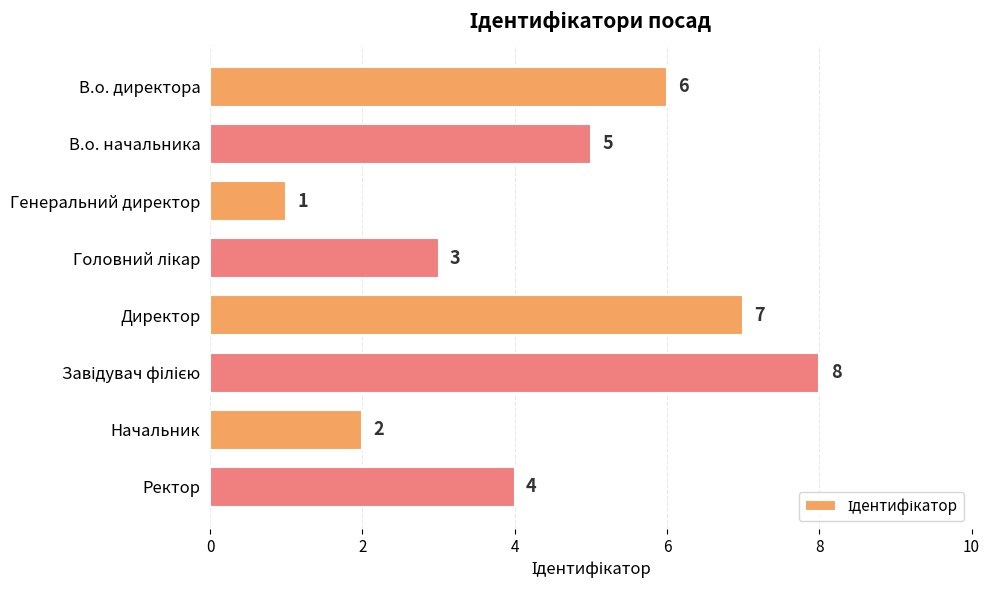

True or false: the data shows 2 at Начальник.

True